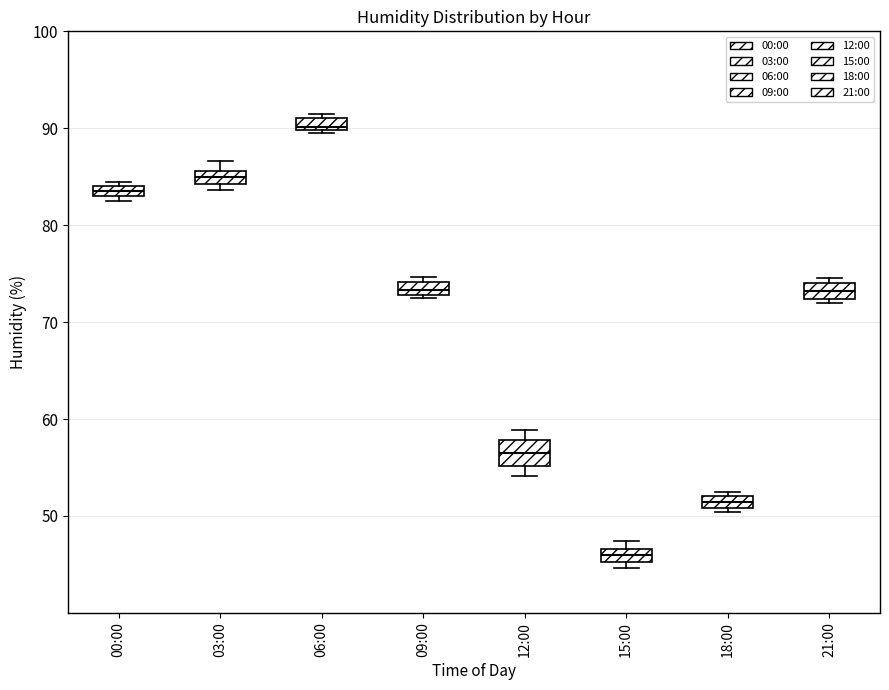

Comparing the boxes themselves (not the whiskers), which one is the tallest?

12:00